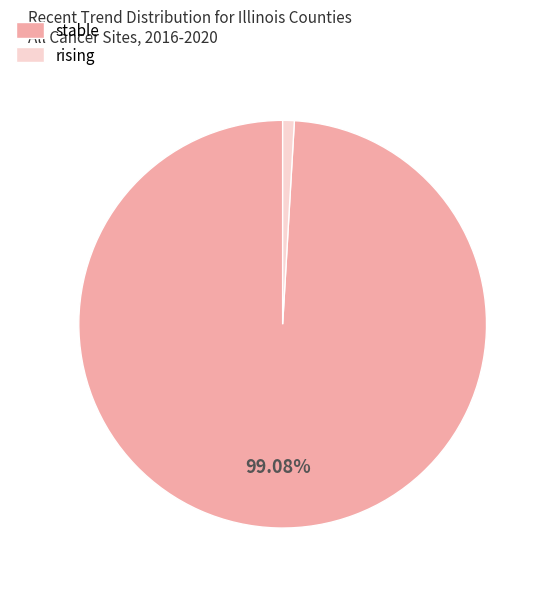

Which category has the biggest portion of the pie?

stable